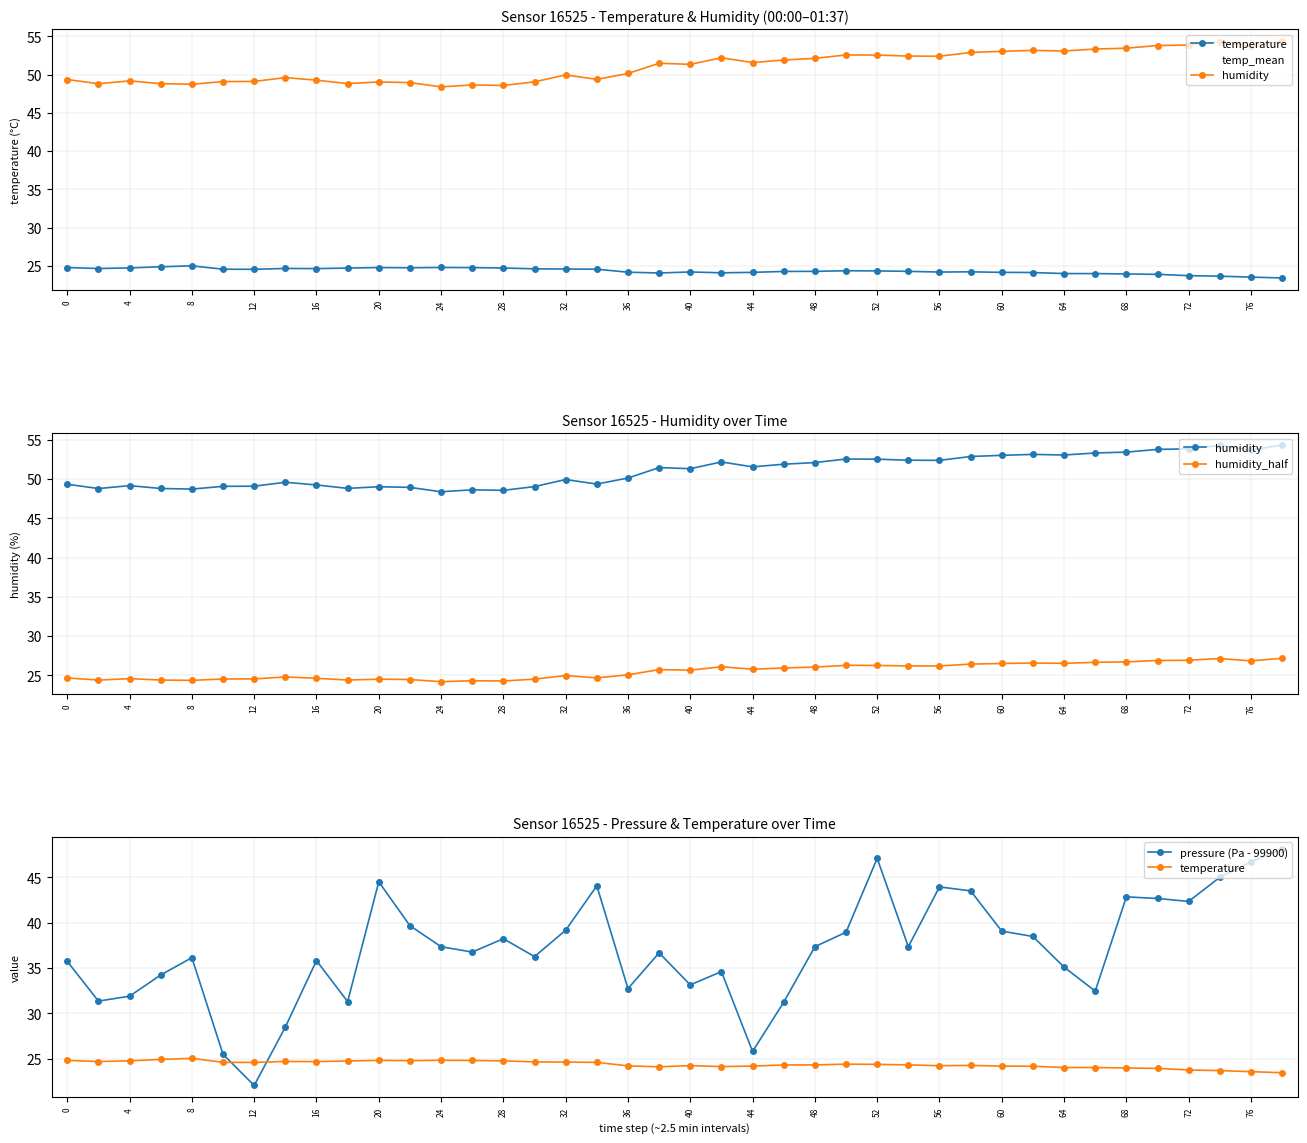

Which has a higher value, 8 or 28?

8